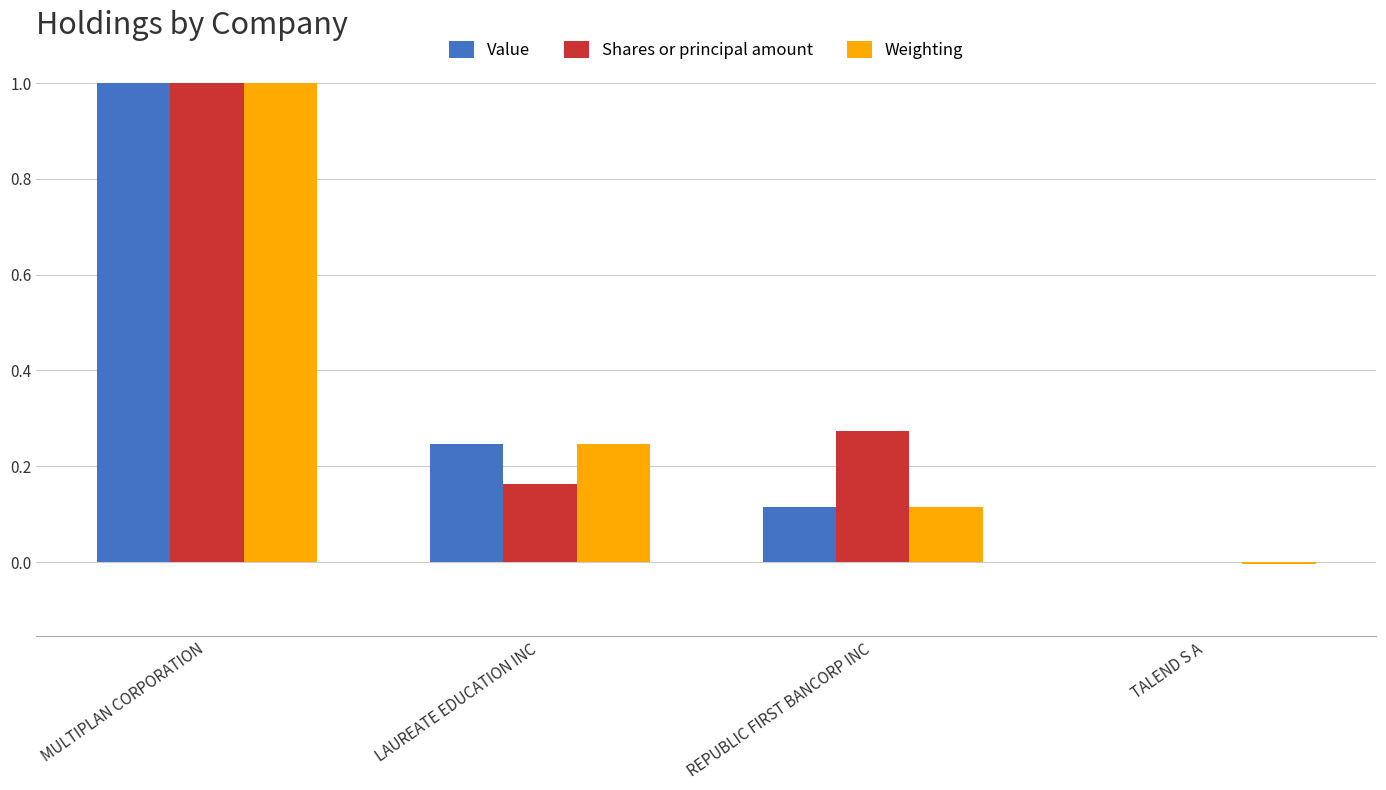

What is the maximum value shown in the chart?

1.0